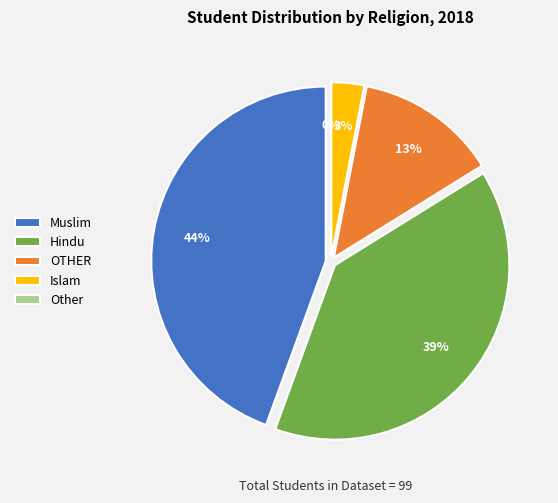

Which category has the biggest portion of the pie?

Muslim